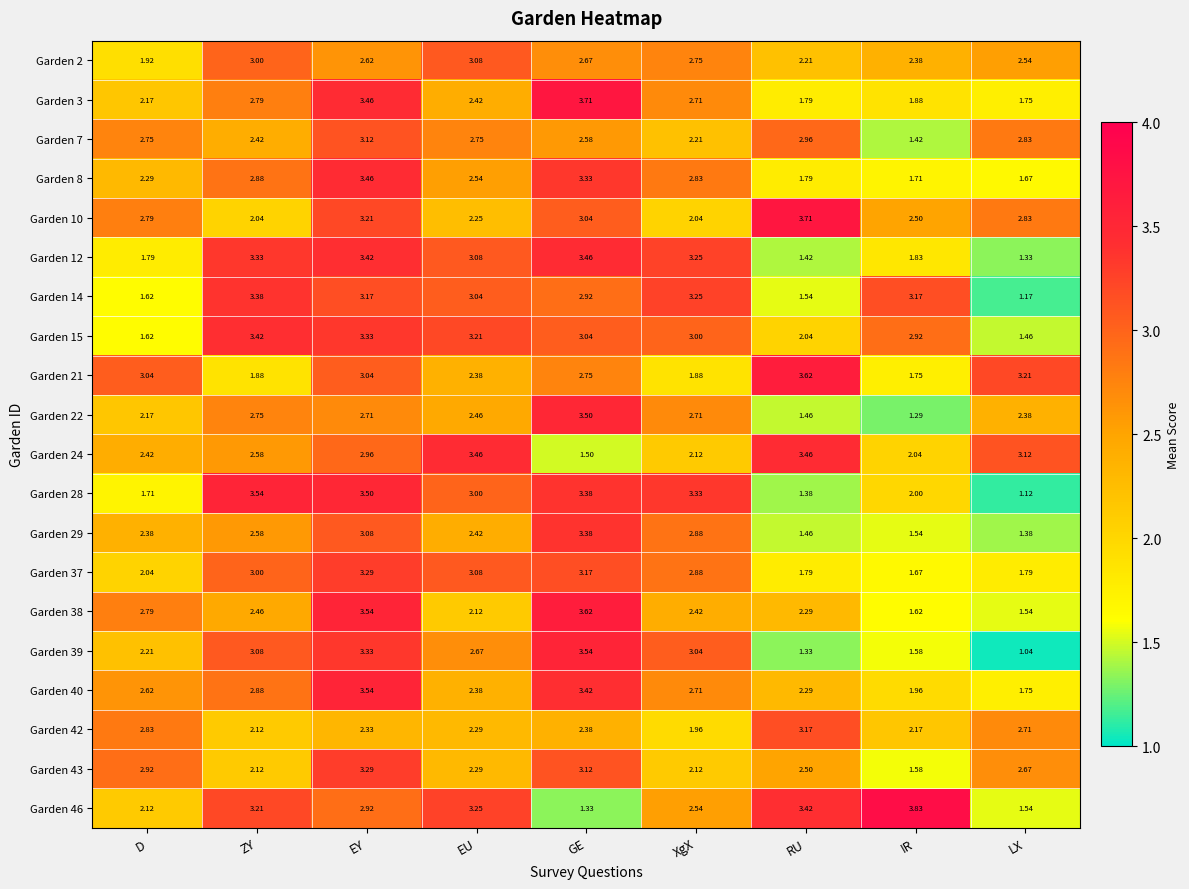

At which category is the sum across all series the highest?

EY